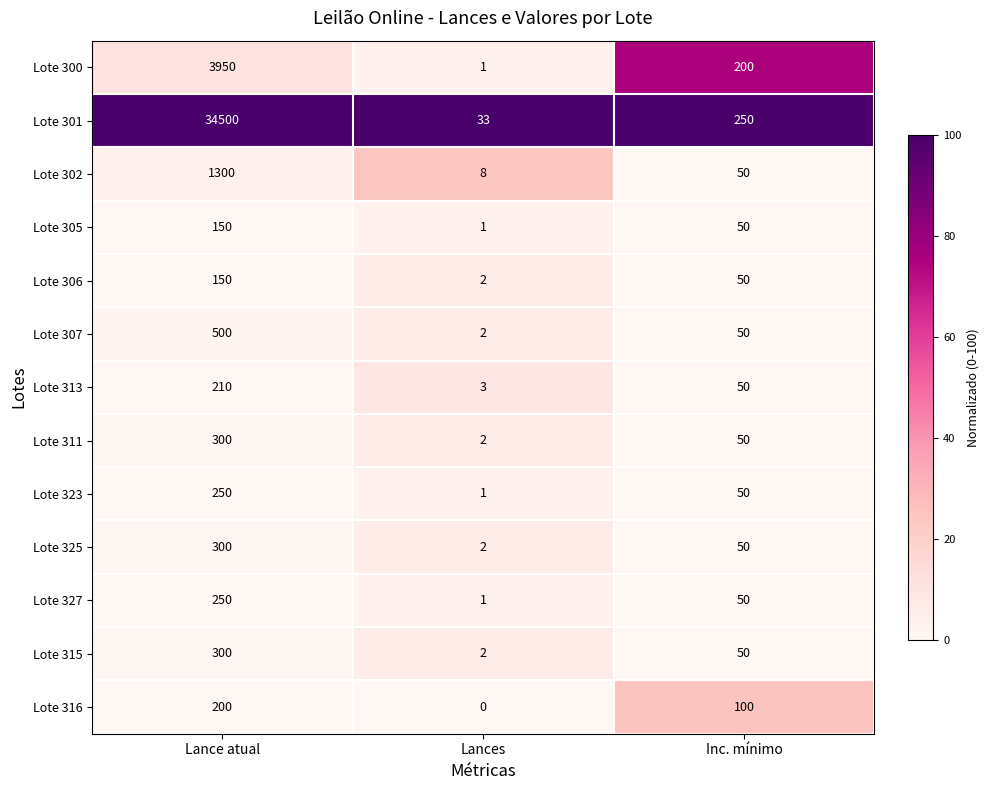

At which label does Lote 306 reach its minimum?

Lances